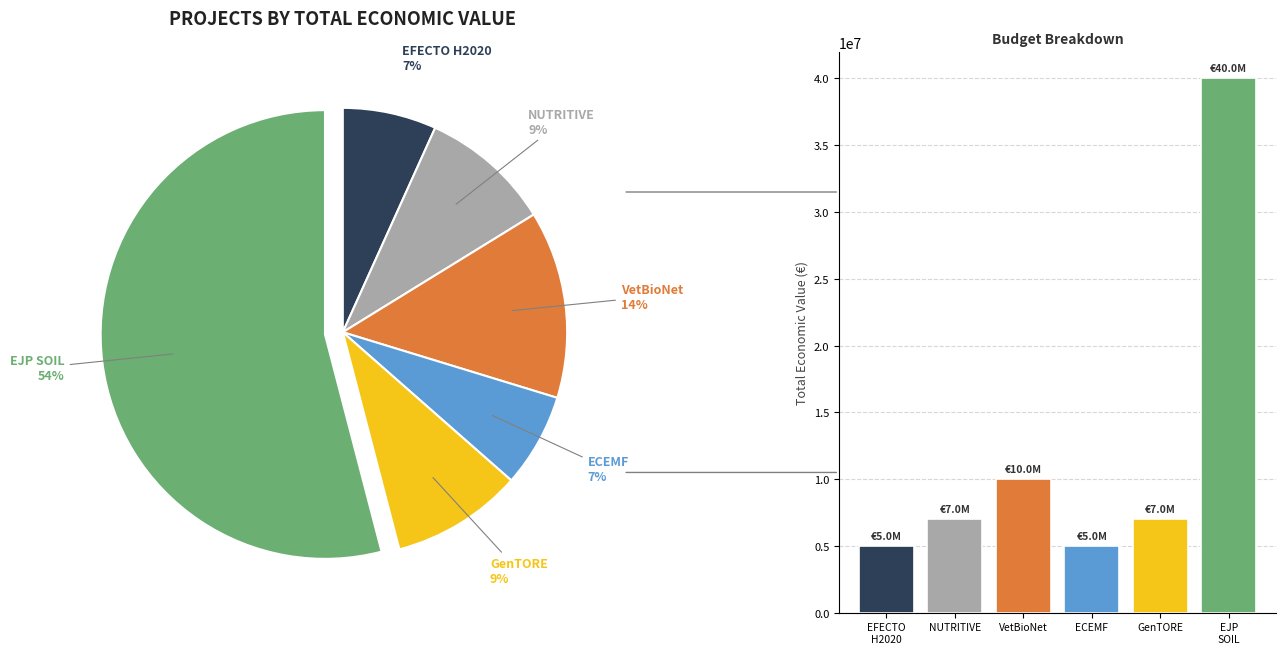

What portion of the pie excludes VetBioNet?

86.5%